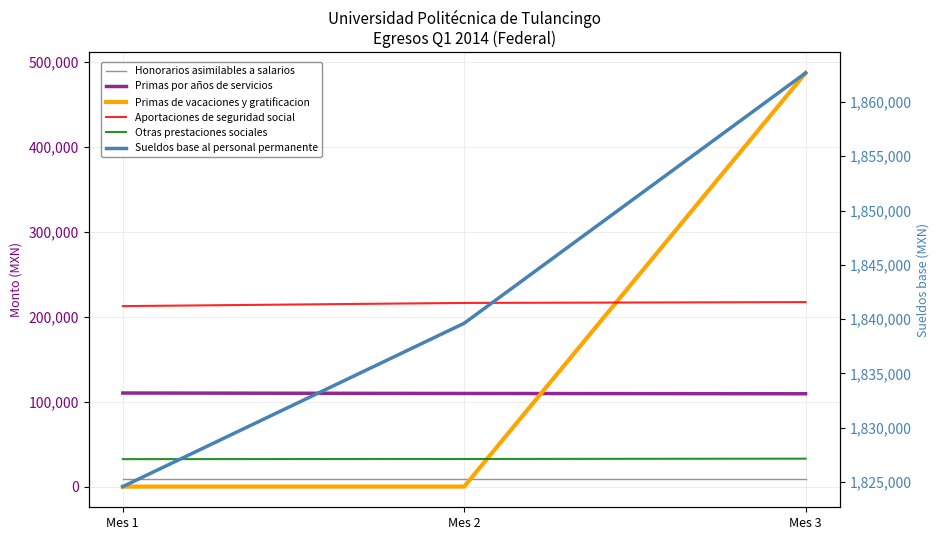

What is the sum of the Otras prestaciones sociales values at Mes 2 and Mes 3?

65431.5